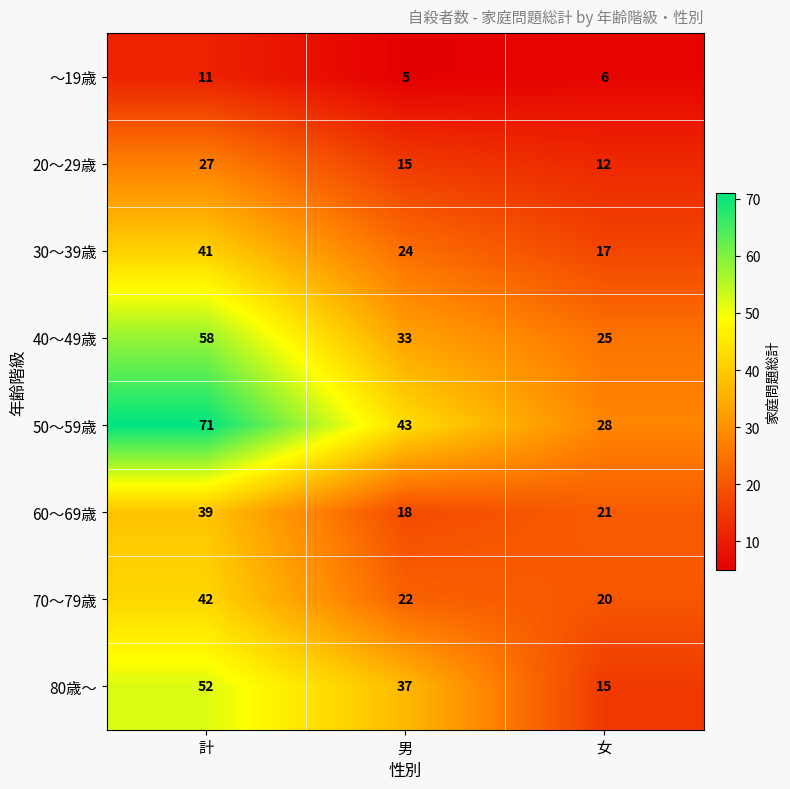

Reading left to right, what are all the values shown in this chart?

～19歳: 11	5	6
20～29歳: 27	15	12
30～39歳: 41	24	17
40～49歳: 58	33	25
50～59歳: 71	43	28
60～69歳: 39	18	21
70～79歳: 42	22	20
80歳～: 52	37	15